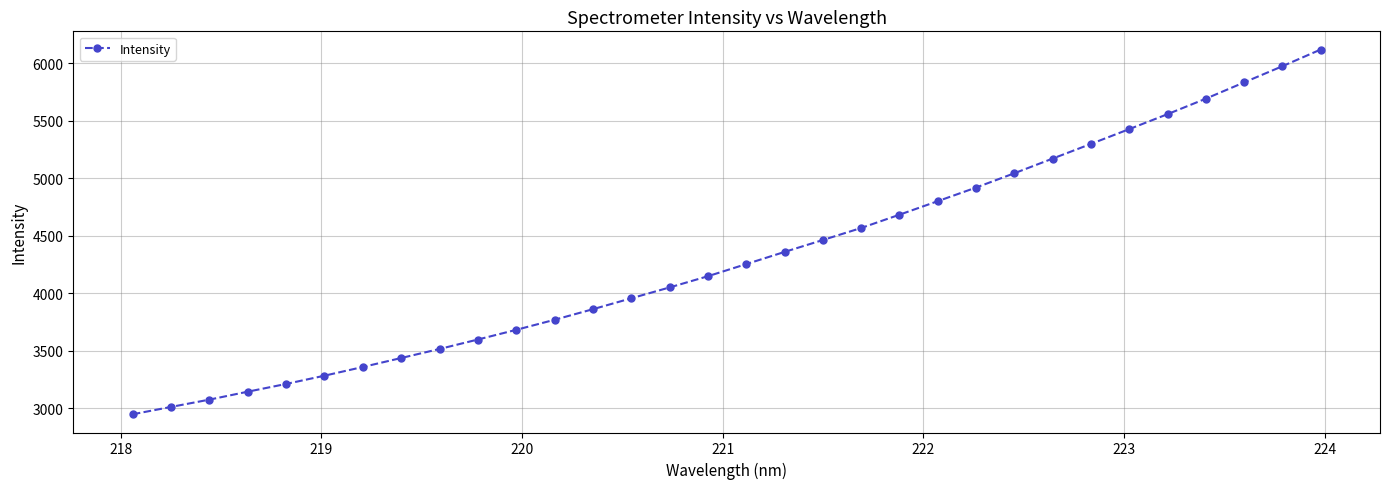

What is the value of the 22nd point from the left?

4799.6